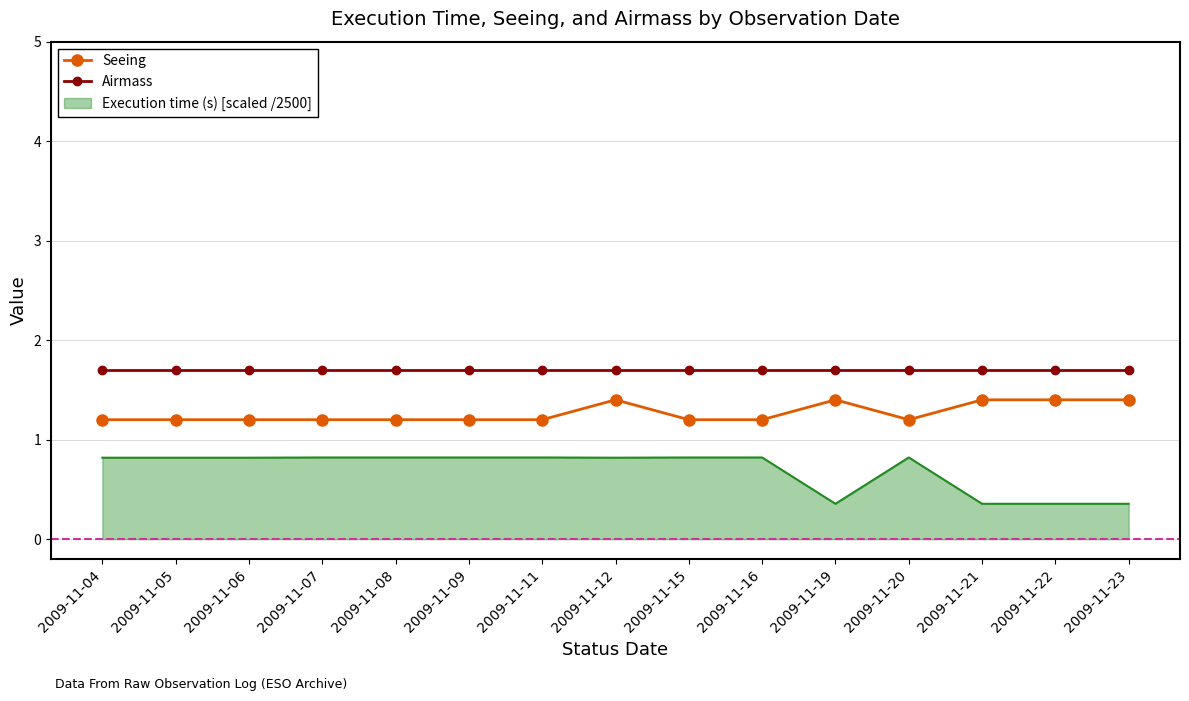

What is the lowest value of the Airmass series?

1.7